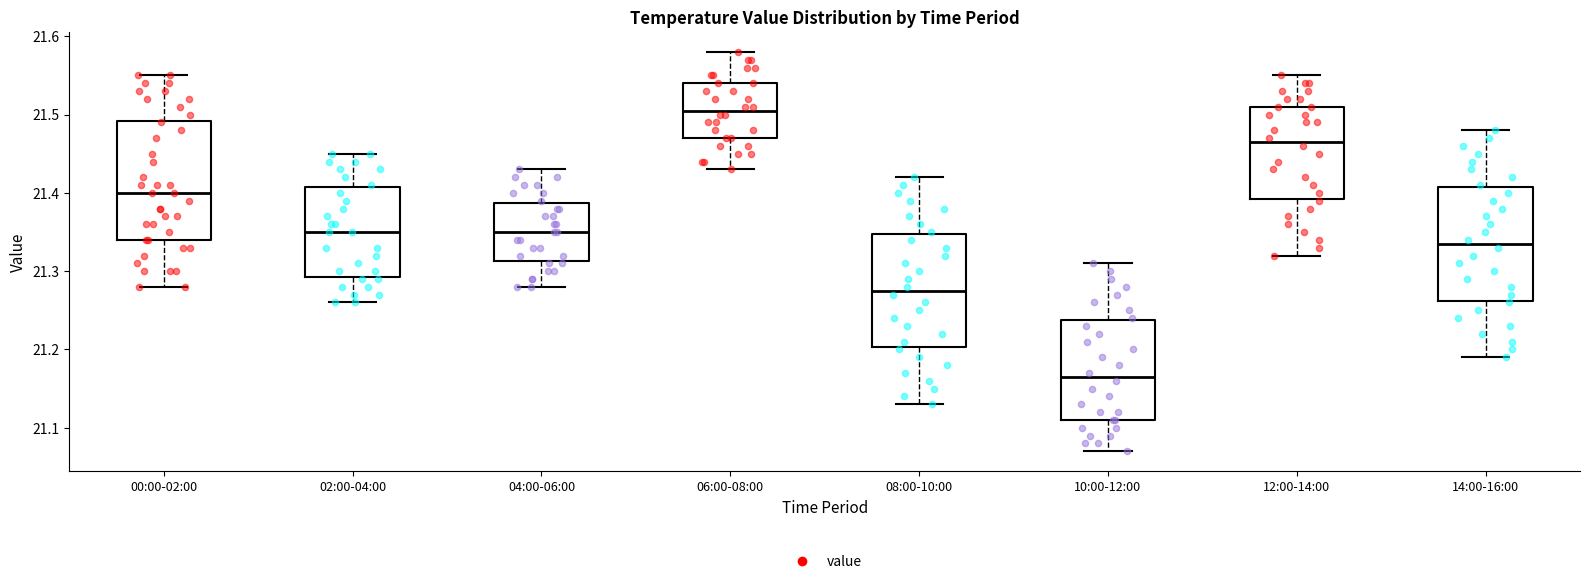

Reading left to right, transcribe this box plot: for each box, give where its median line is, the range the box spans, and where its two whiskers end, as read against the y-axis. The values are not printed on the chart, so give them approximately, as read against the axis.

00:00-02:00: median 21.40, box 21.34 to 21.49, whiskers 21.28 to 21.55
02:00-04:00: median 21.35, box 21.29 to 21.41, whiskers 21.26 to 21.45
04:00-06:00: median 21.35, box 21.31 to 21.39, whiskers 21.28 to 21.43
06:00-08:00: median 21.51, box 21.47 to 21.54, whiskers 21.43 to 21.58
08:00-10:00: median 21.28, box 21.20 to 21.35, whiskers 21.13 to 21.42
10:00-12:00: median 21.17, box 21.11 to 21.24, whiskers 21.07 to 21.31
12:00-14:00: median 21.47, box 21.39 to 21.51, whiskers 21.32 to 21.55
14:00-16:00: median 21.34, box 21.26 to 21.41, whiskers 21.19 to 21.48